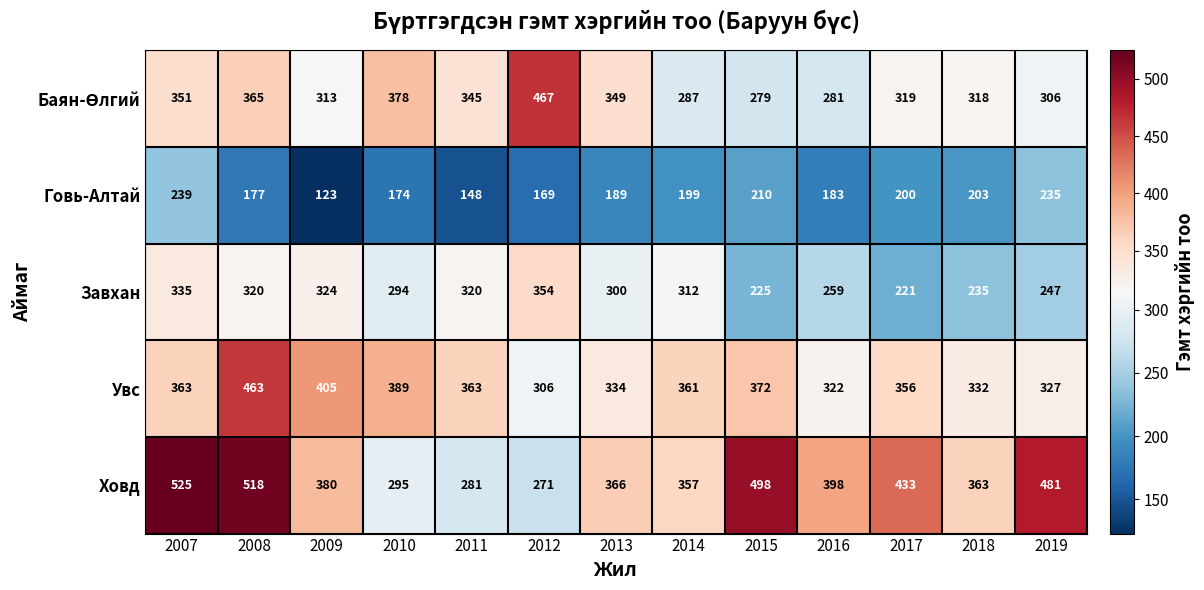

The Ховд series shows 271 at 2012. True or false?

True